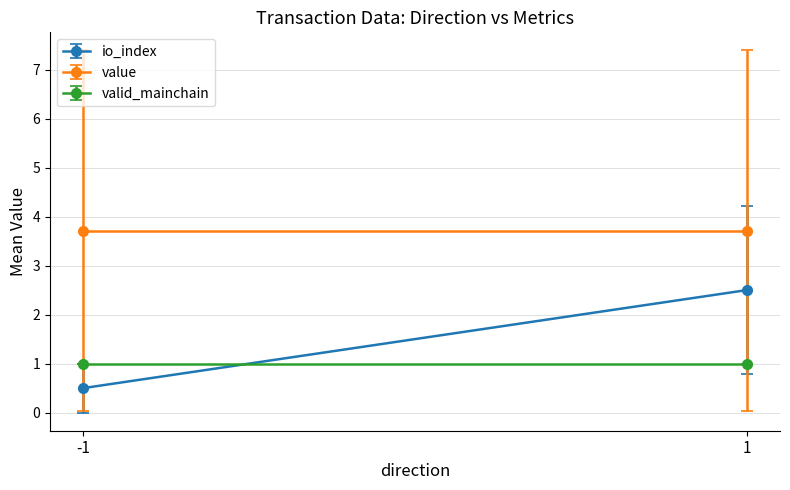

Which label corresponds to the largest value in the chart?

1